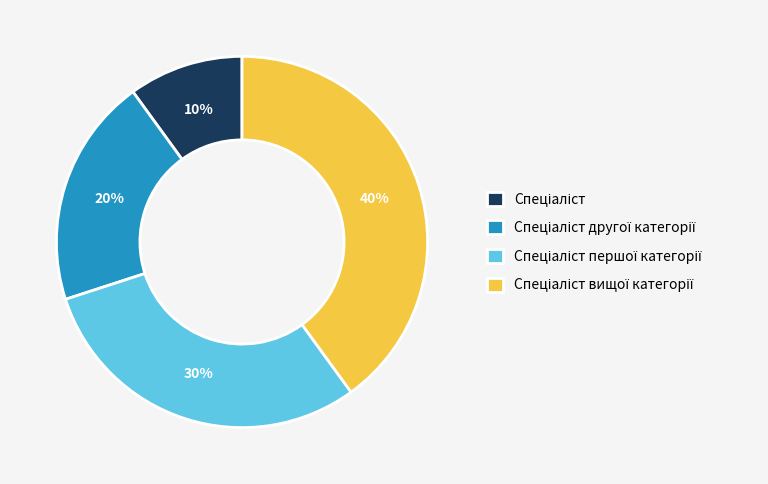

To the nearest percent, what is the difference between the largest and smallest slice percentages?

30%